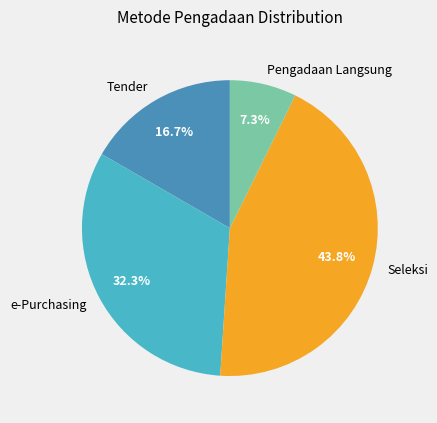

What is the ratio of the value at Tender to the value at Seleksi?

0.4